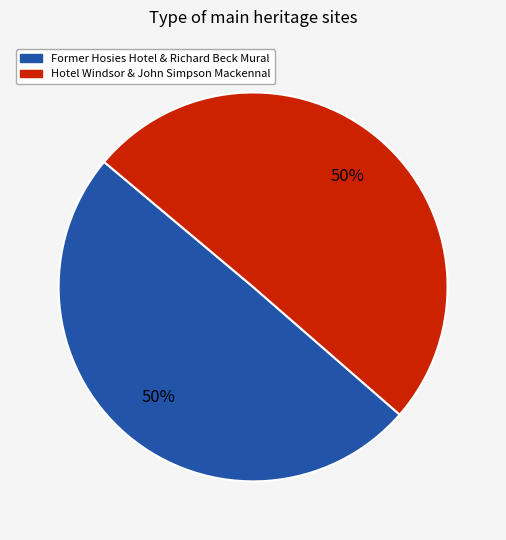

To the nearest percent, what is the combined percentage of Former Hosies Hotel & Richard Beck Mural and Hotel Windsor & John Simpson Mackennal?

100%